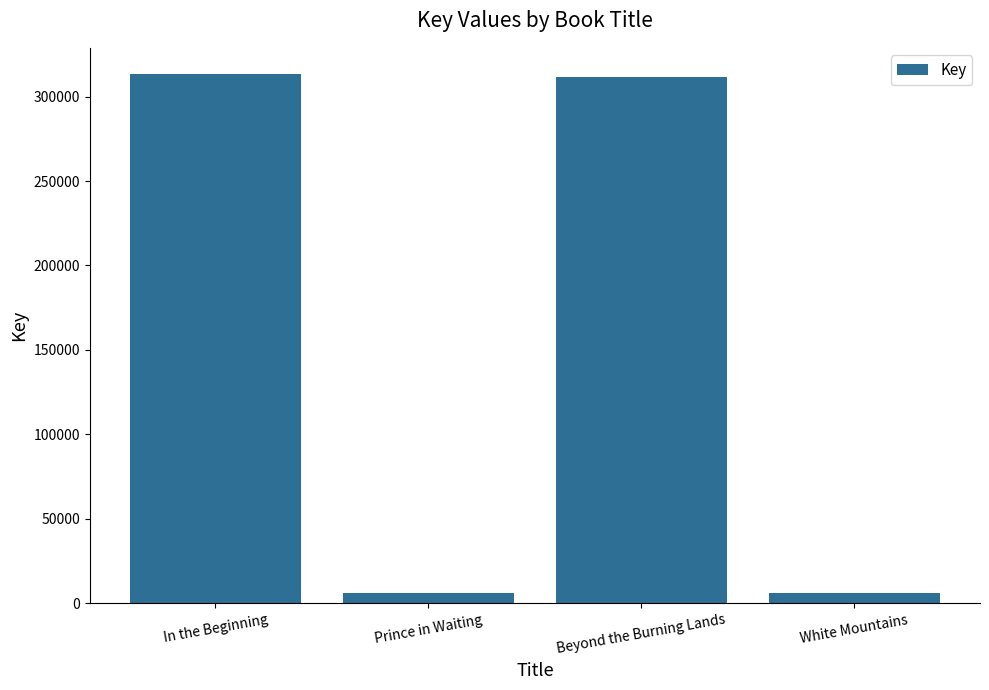

How many bars are there in total?

4